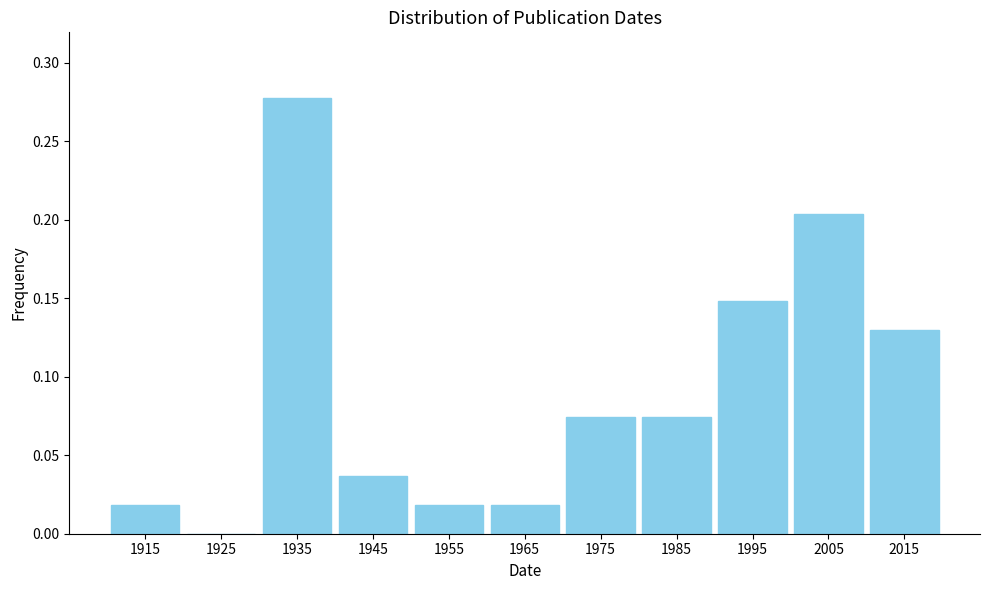

How tall is the bar that spans 1970 to 1980 on the x-axis? The values are not printed on the chart, so give them approximately, as read against the axis.

0.075